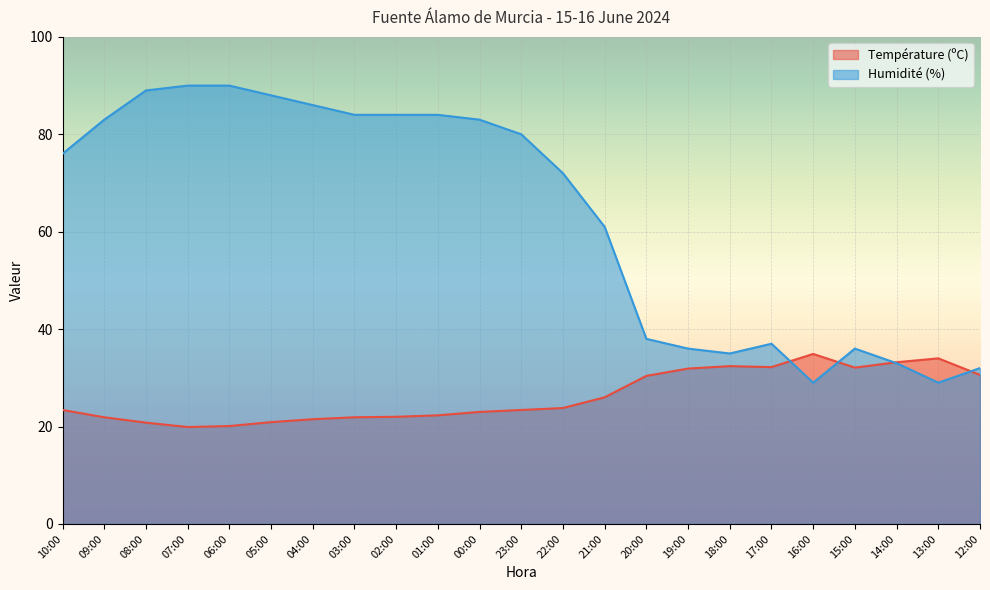

True or false: Température (ºC) and Humidité (%) intersect in this chart.

True